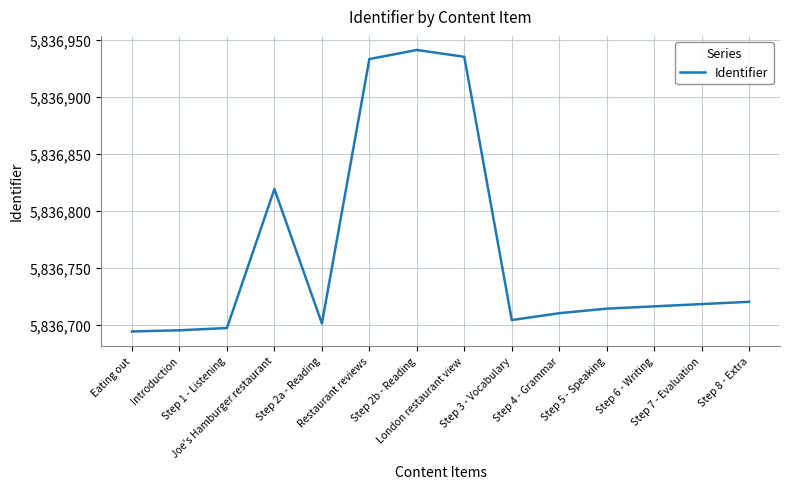

What is the difference between the maximum and minimum values?

247